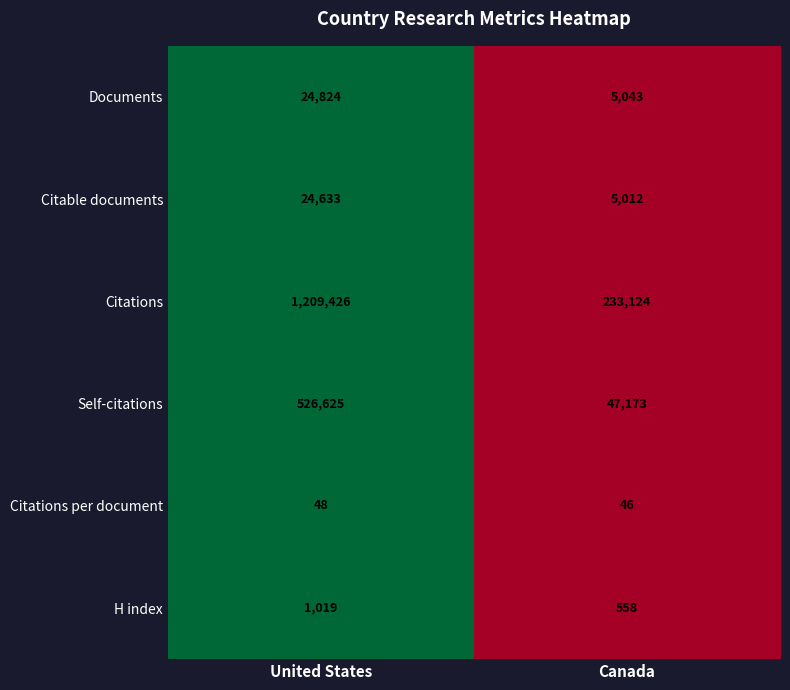

What is the sum of all H index values?

1577